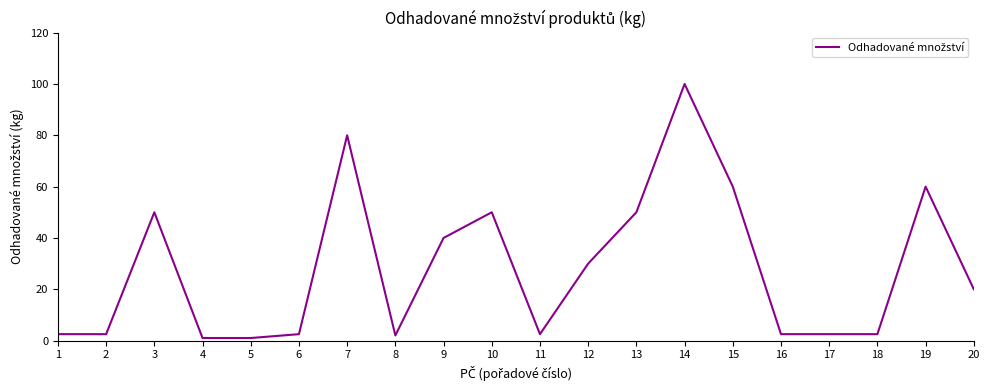

How many lines are shown in the chart?

1